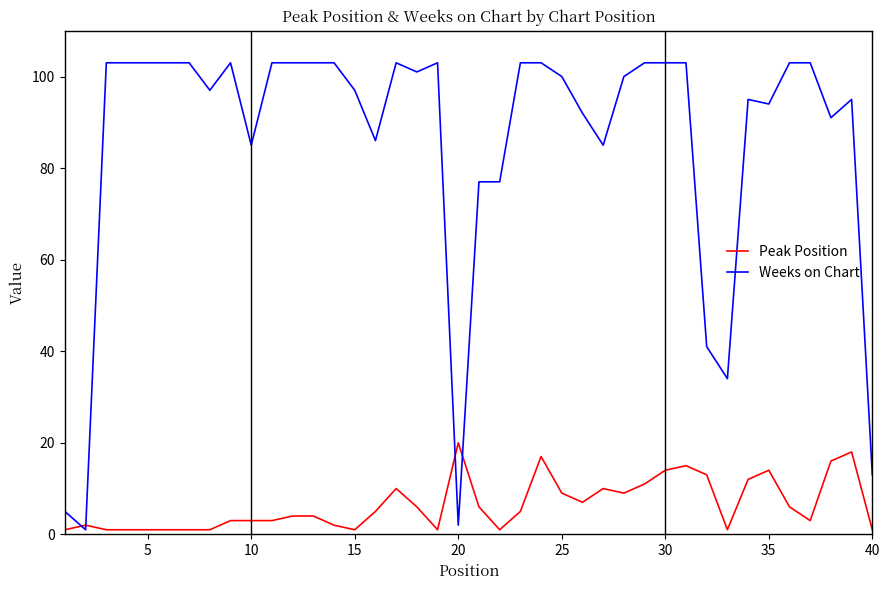

Which series has the largest total across all categories?

Weeks on Chart